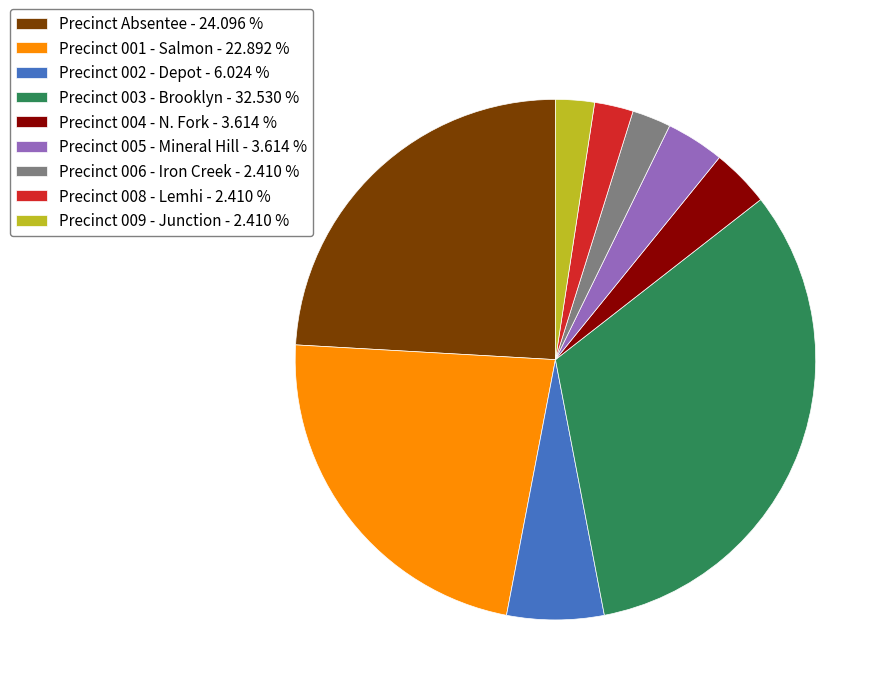

Is Precinct Absentee - 24.096 % the majority of the pie?

No